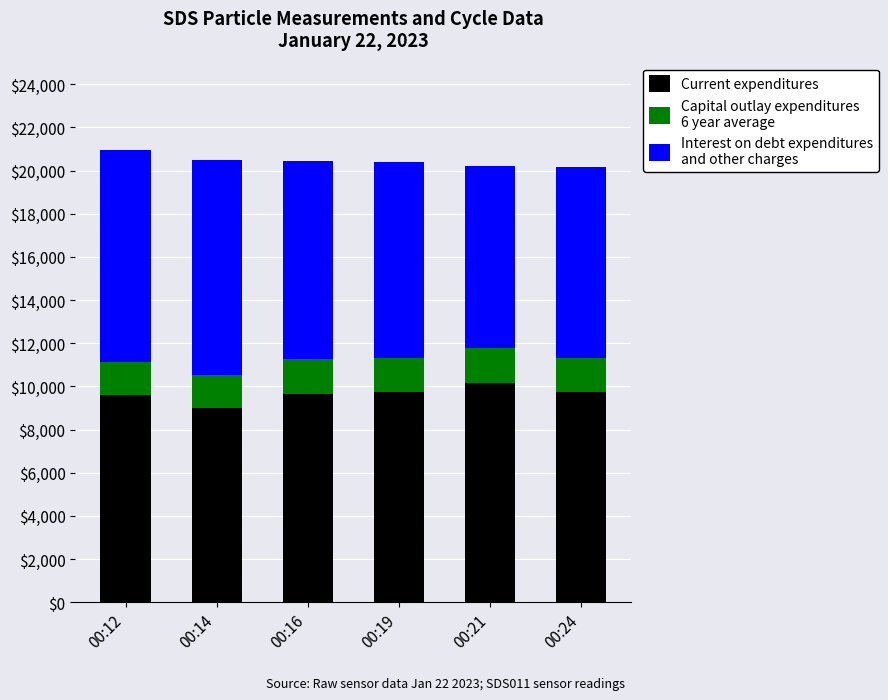

How many bars are there in total?

6